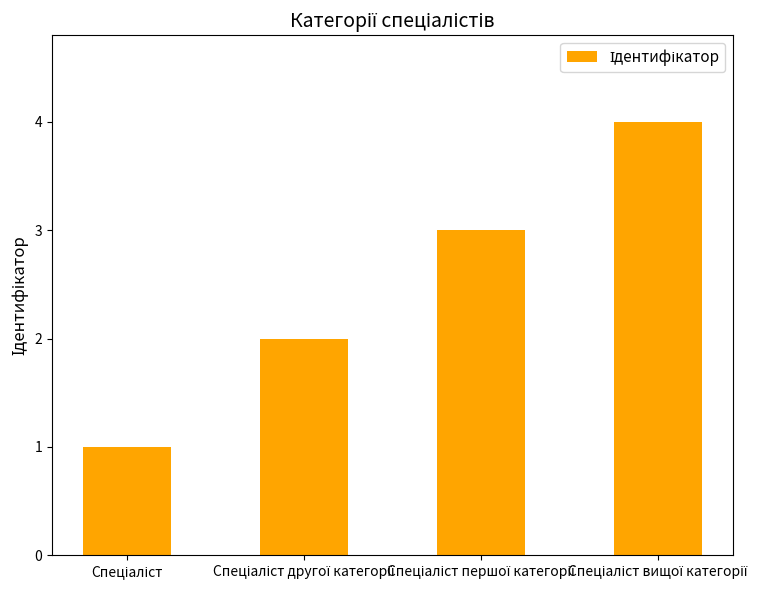

Does the chart contain any negative values?

No